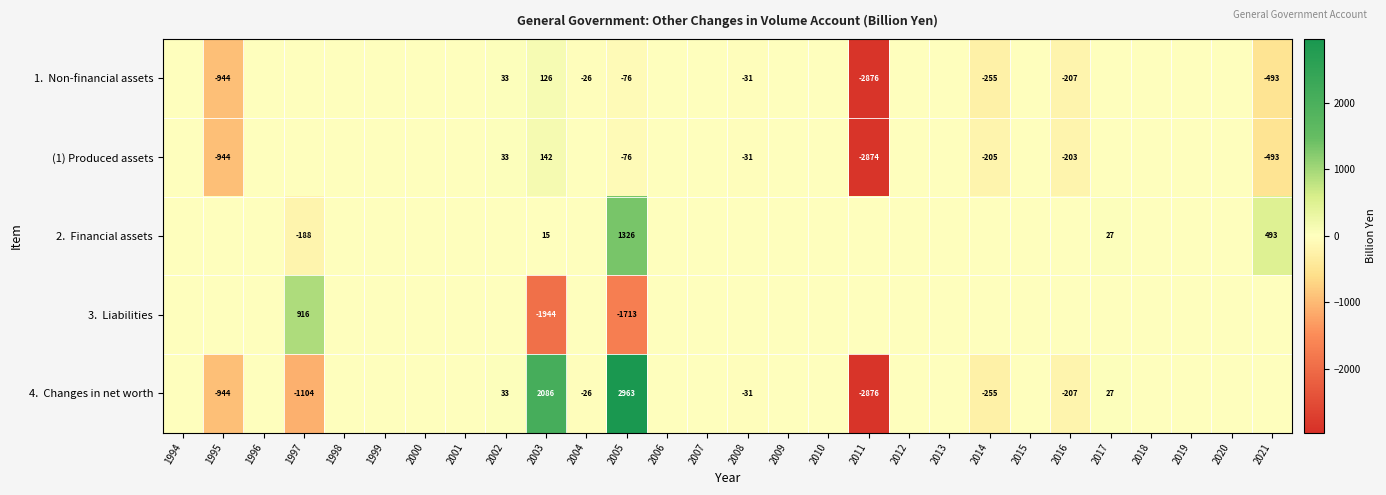

True or false: (1) Produced assets has a value of -49 at 2008.

False